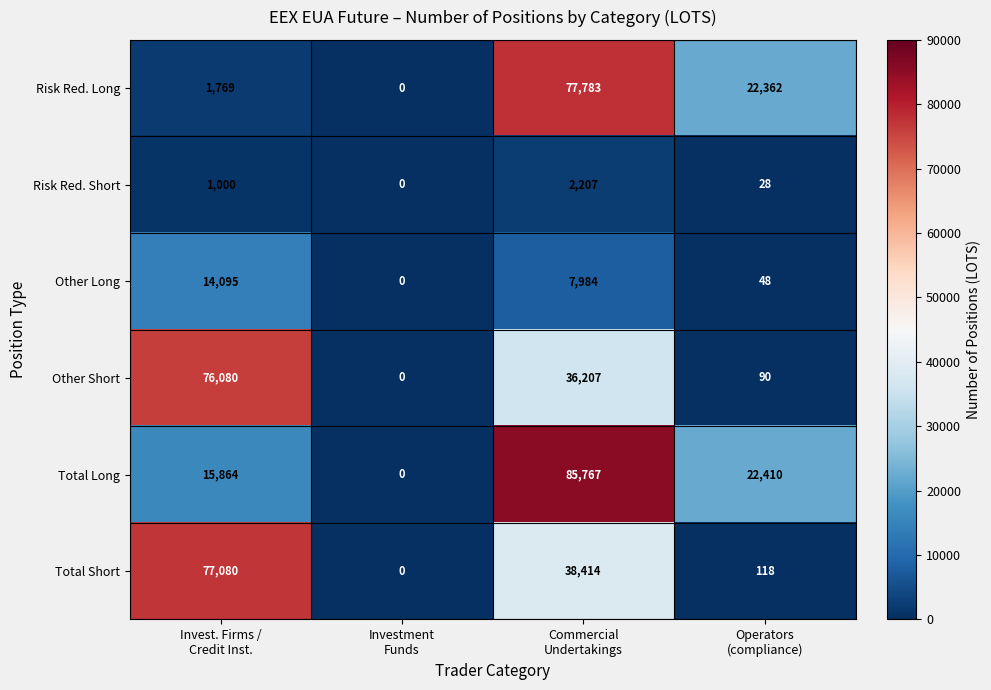

What is the sum of all Risk Red. Short values?

3235